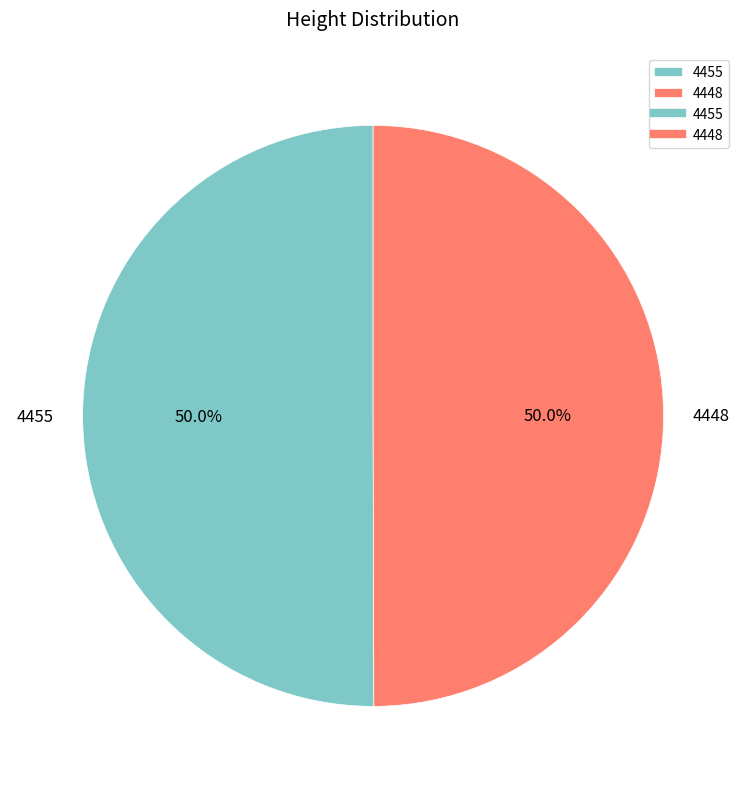

To the nearest percent, what is the average slice percentage?

50%